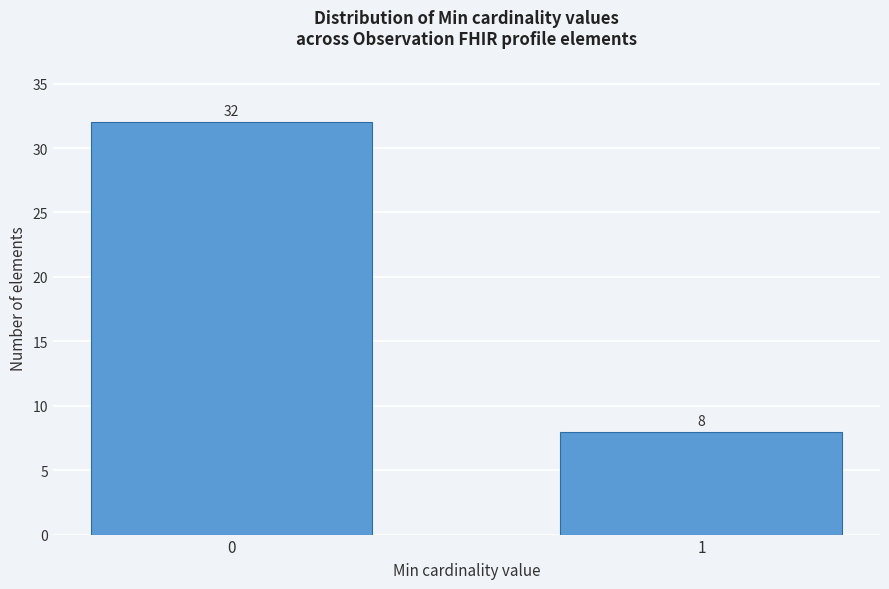

Reading right to left, list all the values displayed in this chart.

1=8	0=32